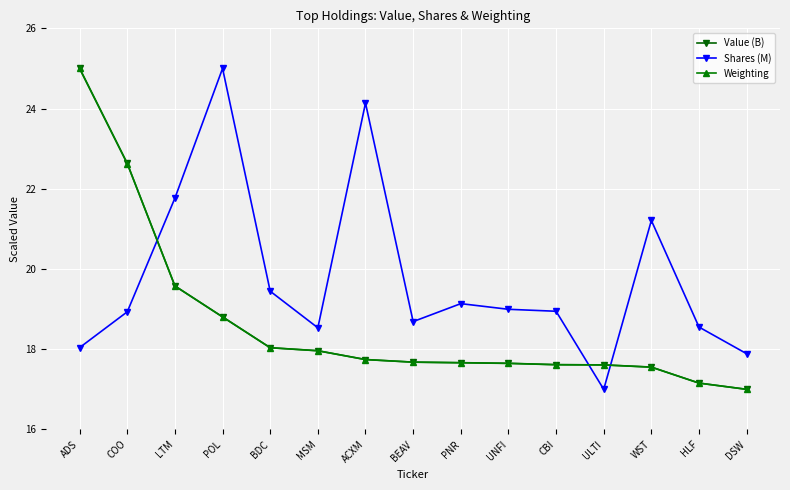

What is the smallest value displayed?

17.0